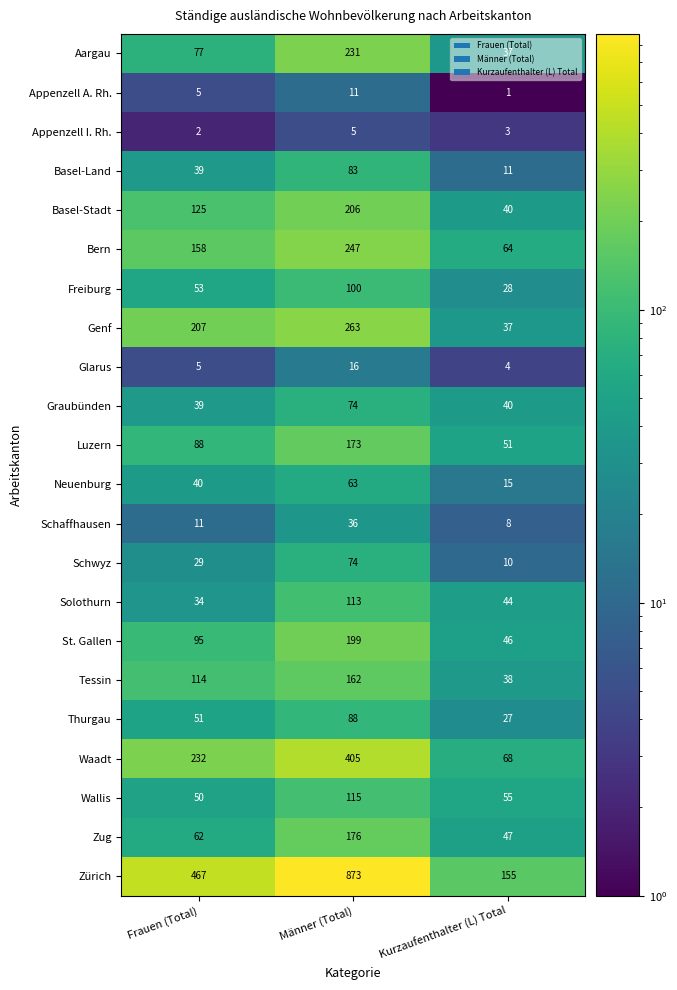

At how many categories does at least one series exceed 224?

2